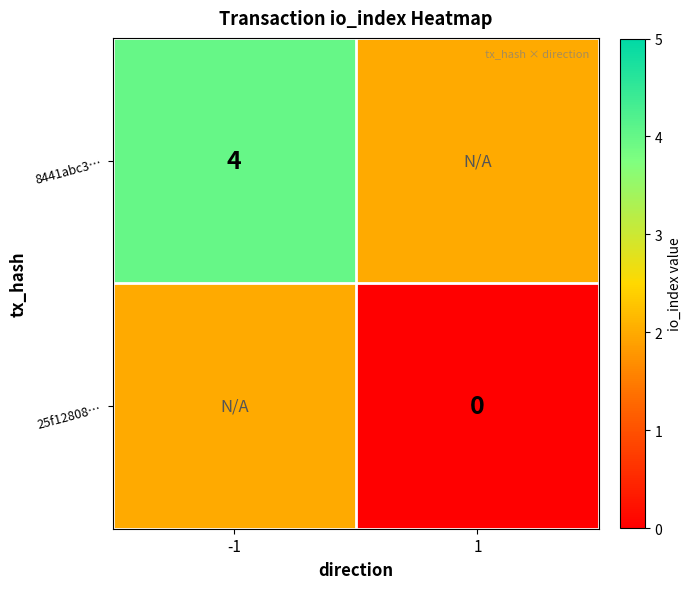

Rank the categories by 25f12808… value from lowest to highest.

-1, 1